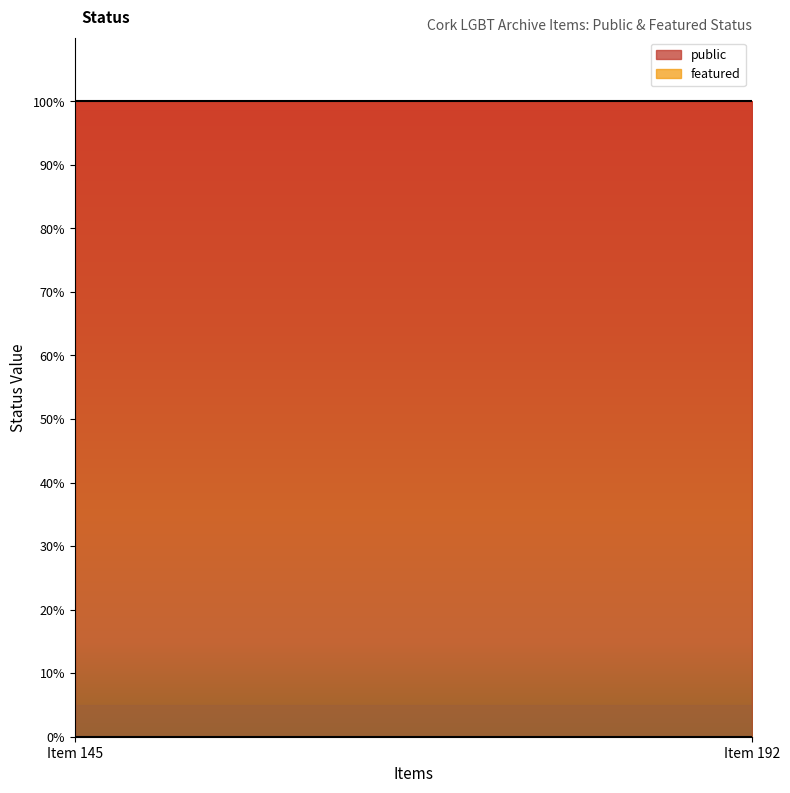

List the labels in order of public value, largest first.

Item 145, Item 192